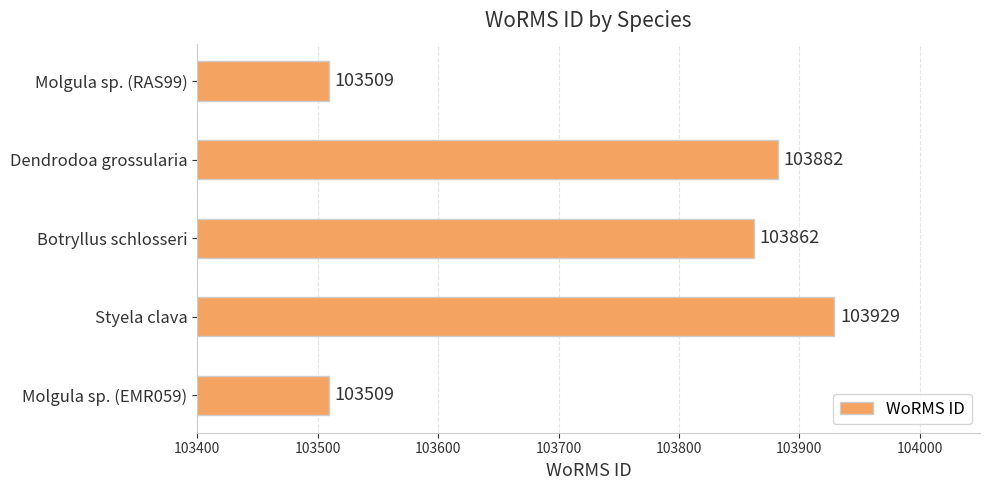

What is the approximate value at Dendrodoa grossularia, to the nearest 50?

103900